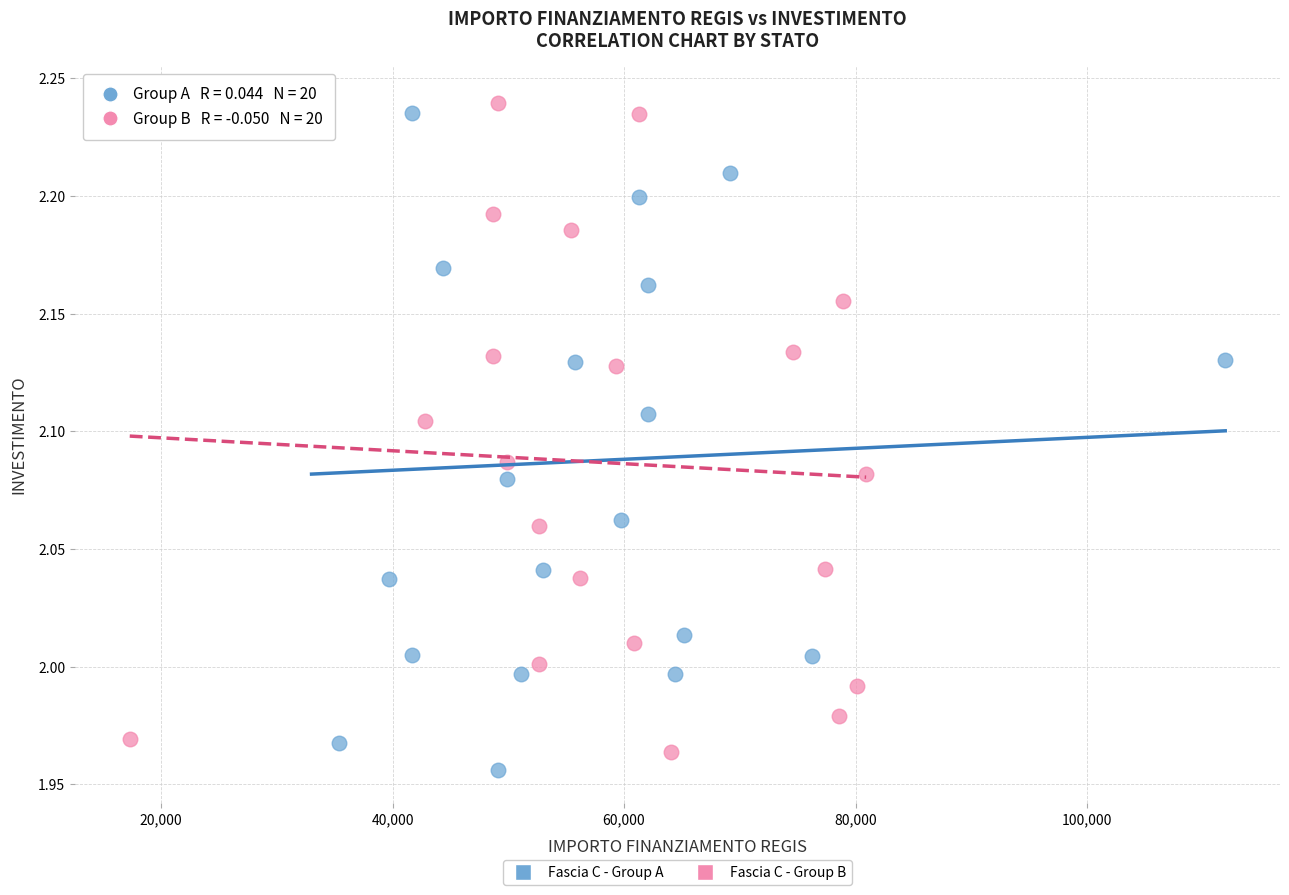

Which series contains the lowest Y value?

Fascia C - Group A